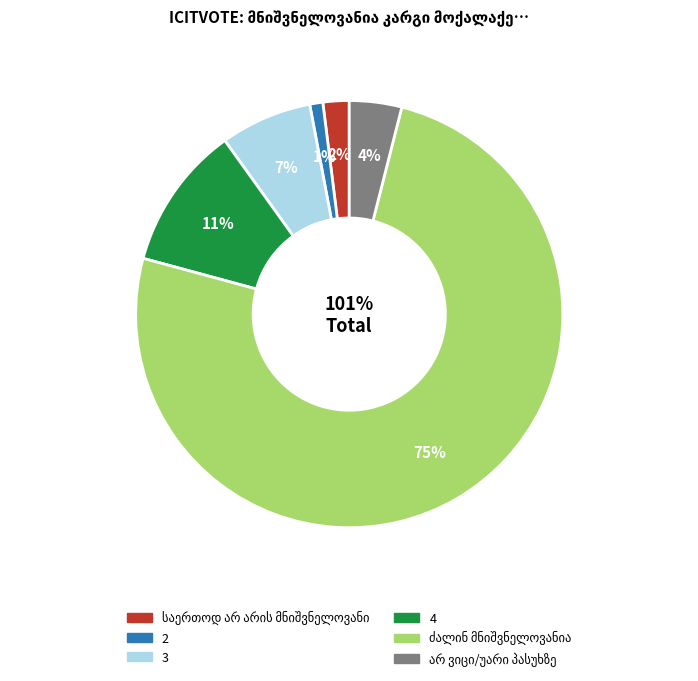

The 3 slice represents 7% of the pie. True or false?

True